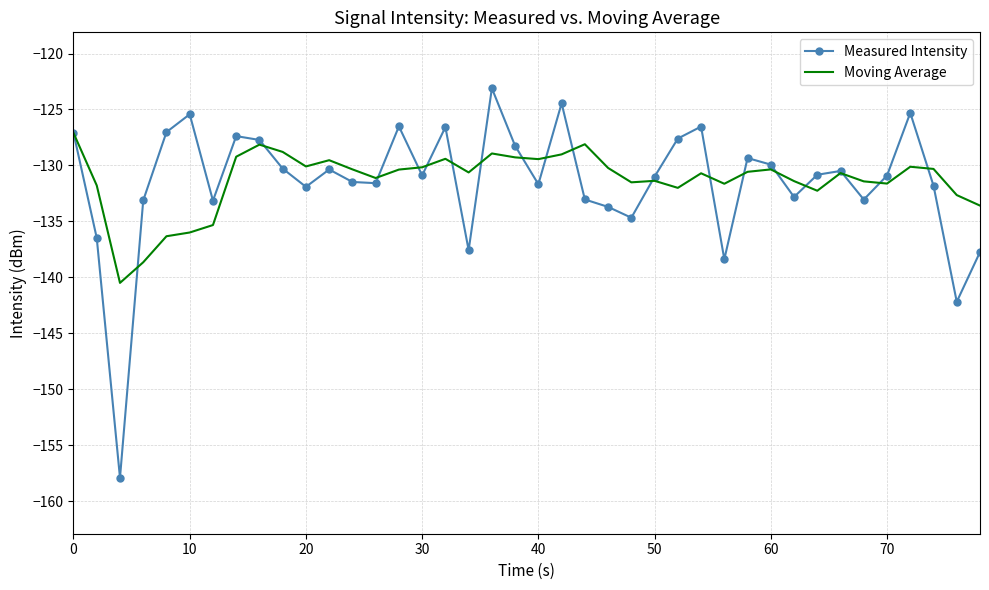

Which series has the widest spread of values?

Measured Intensity